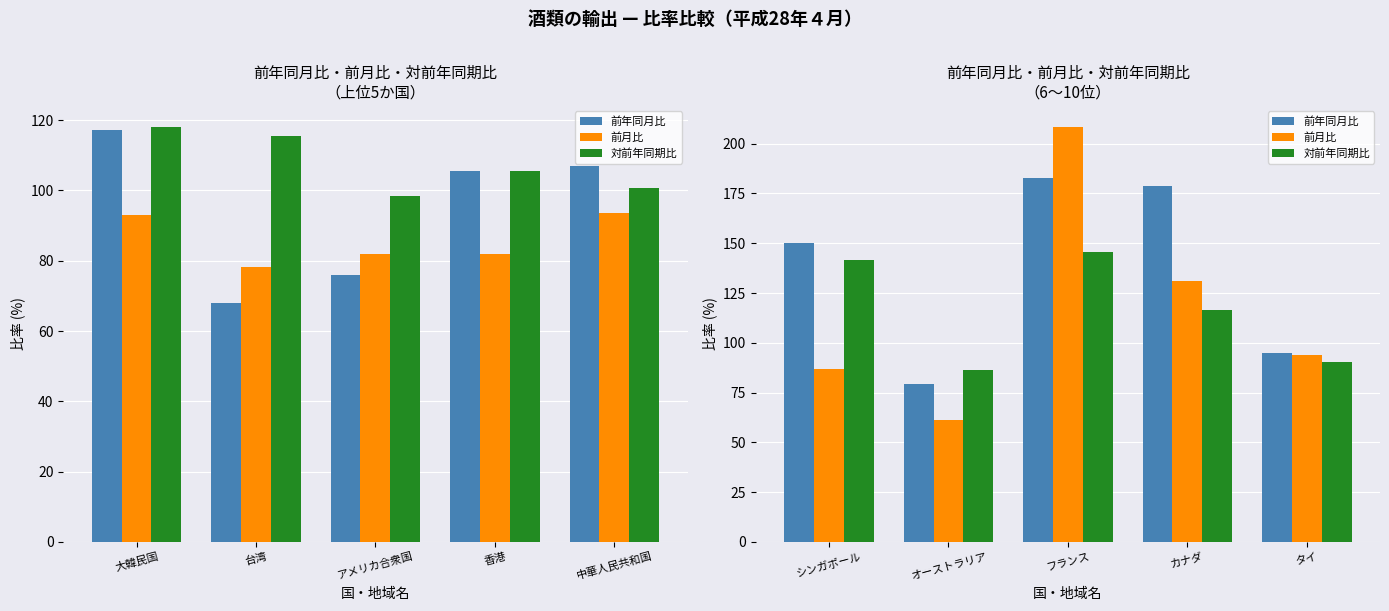

The value of 前年同月比 at フランス is 318.4. True or false?

False